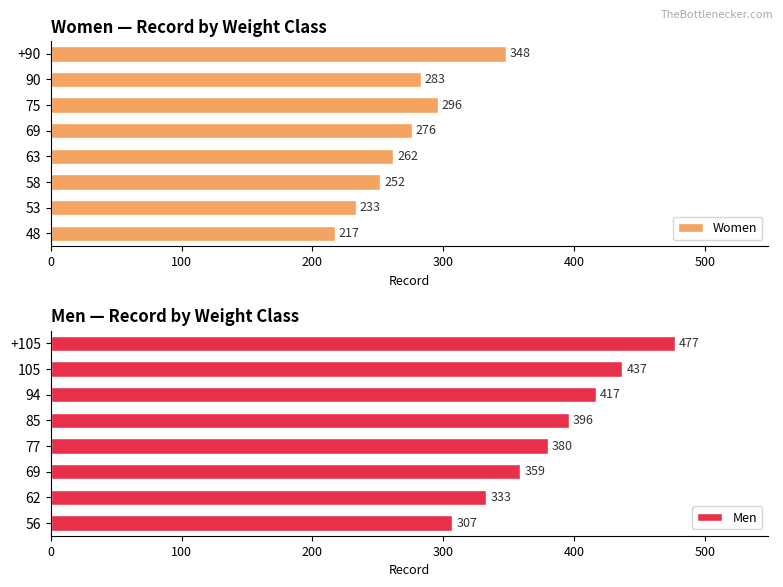

What is the average value of the Men series?

388